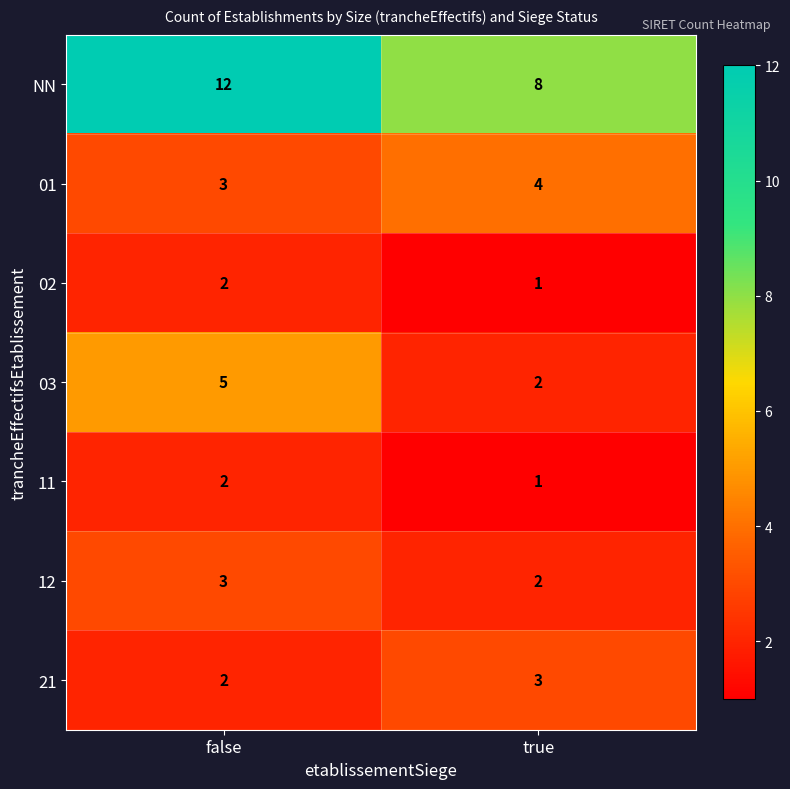

Where is 11 nearest to the value 1?

true